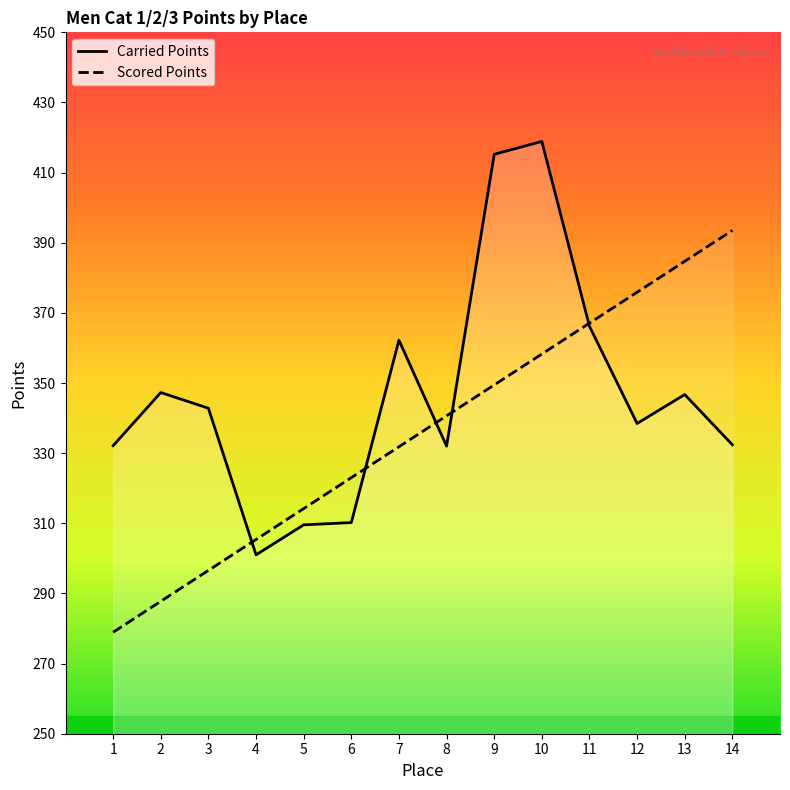

What is the difference between the Scored Points values at 2 and 8?

52.9